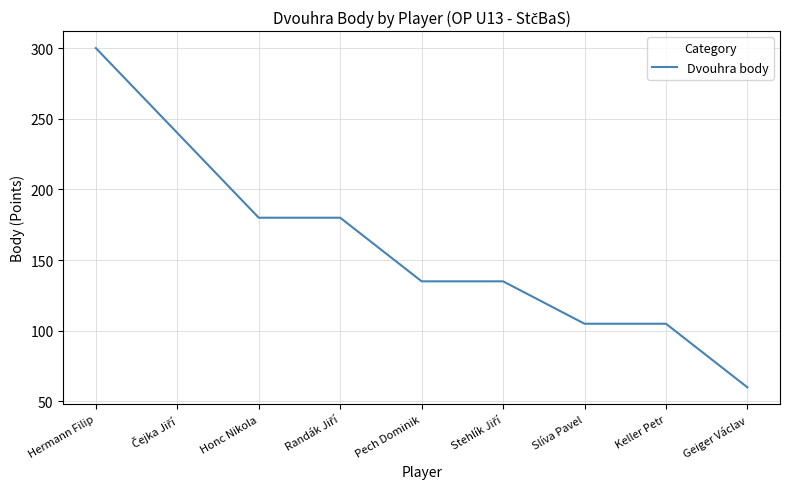

Is it true that the value at Geiger Václav is 60?

True